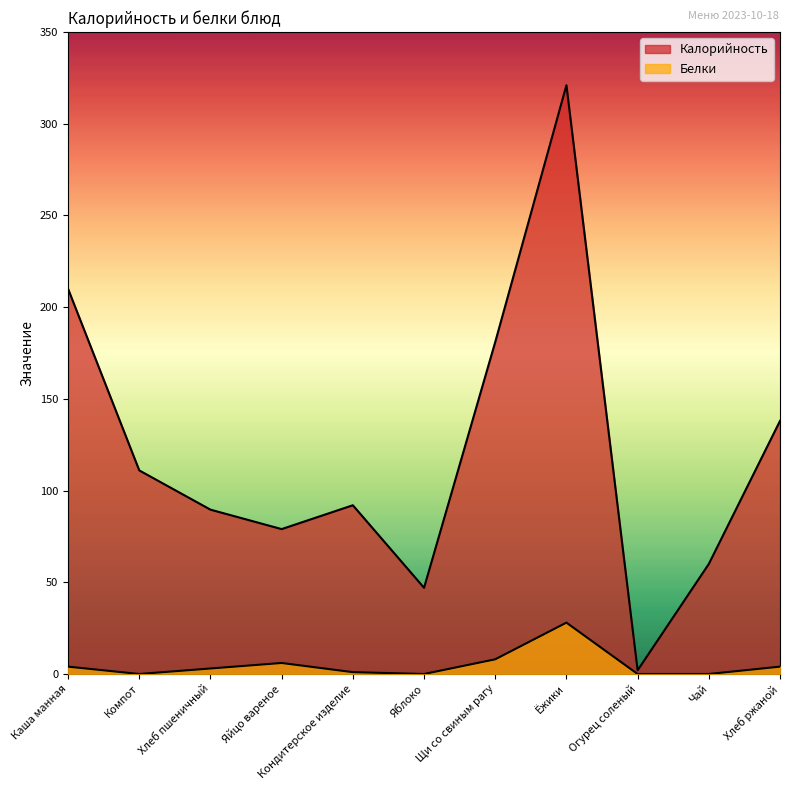

Is the value of Калорийность at Яблоко greater than the value of Белки at Щи со свиным рагу?

Yes